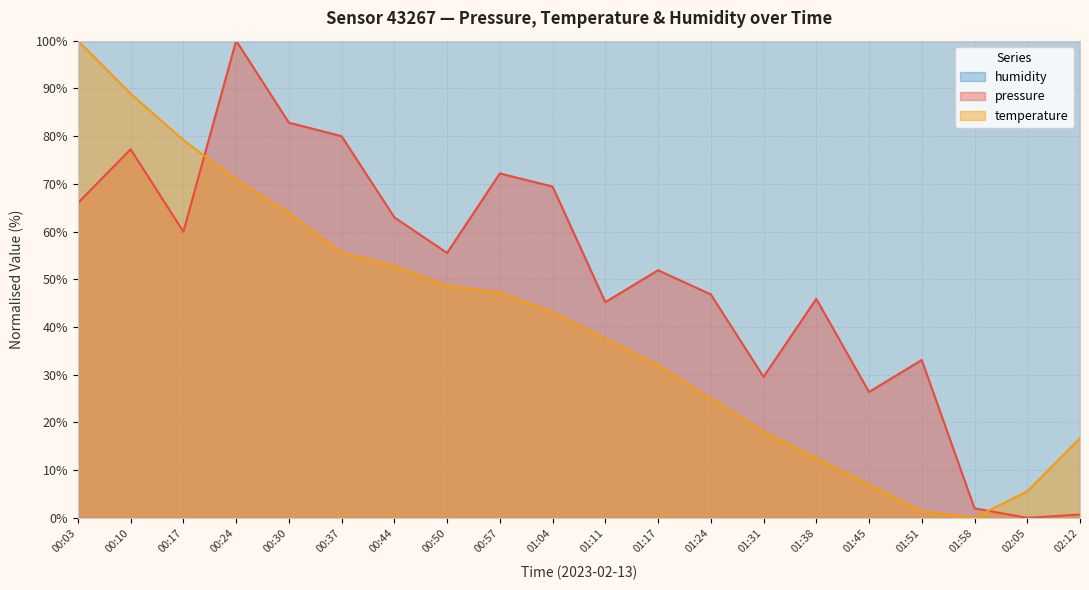

Which has a higher value, 00:10 or 00:24?

00:24